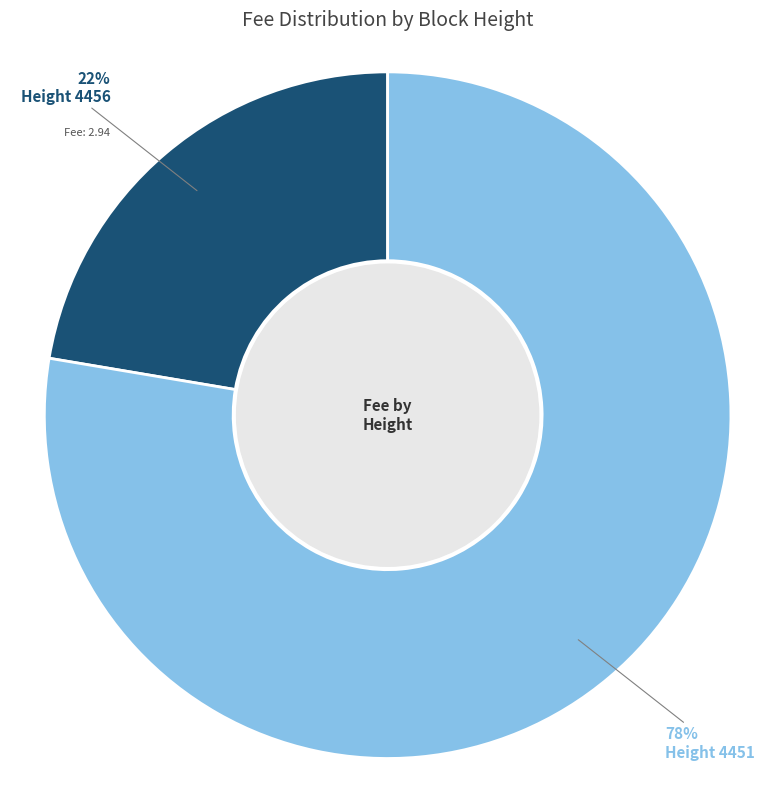

To the nearest percent, what is the average slice percentage?

50%